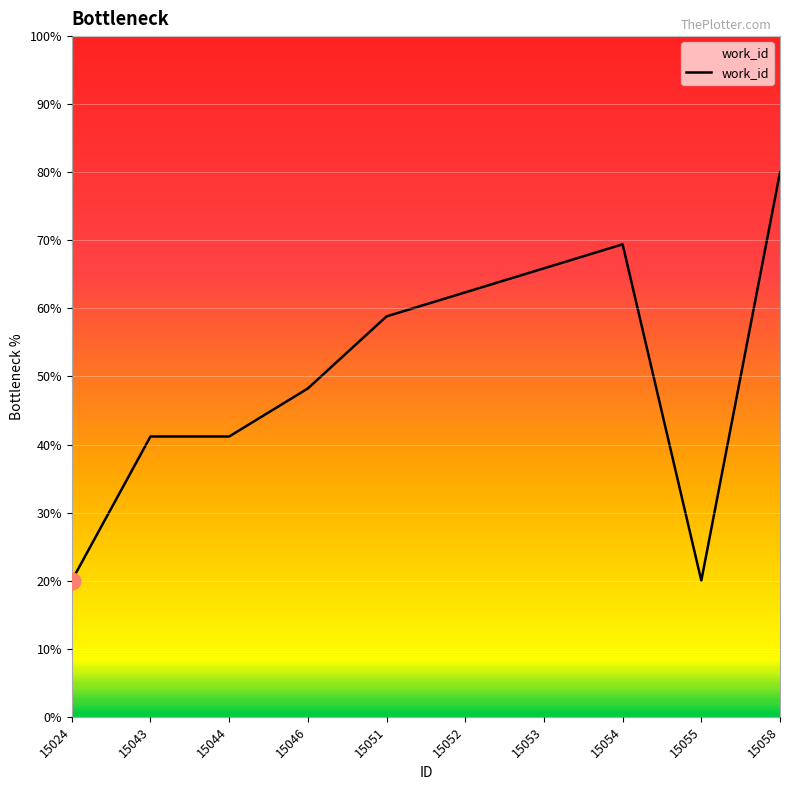

What is the greatest value displayed?

80.0